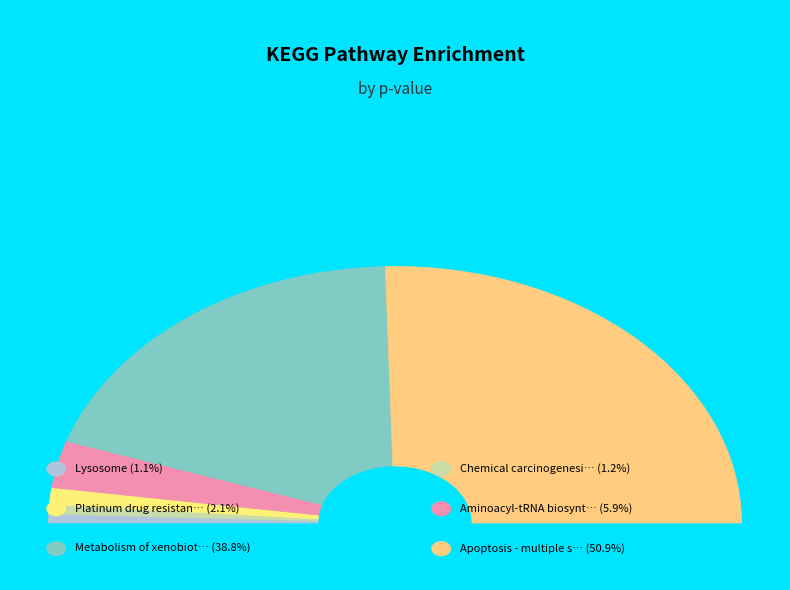

What is the smallest slice in the pie chart?

ko04142